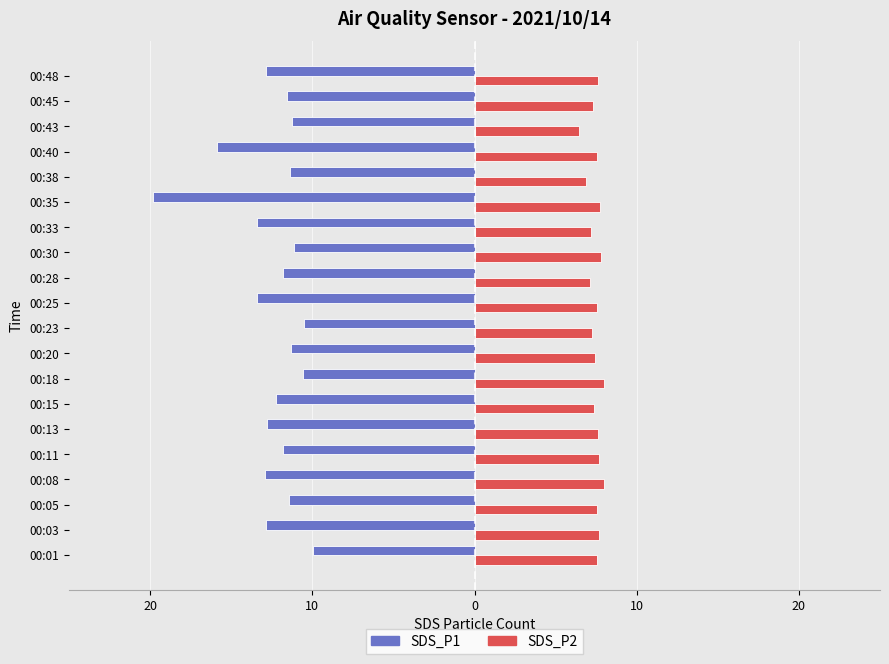

Reading right to left, what are all the values shown in this chart?

SDS_P1: -12.9	-11.6	-11.3	-15.9	-11.4	-19.8	-13.4	-11.1	-11.8	-13.4	-10.5	-11.3	-10.6	-12.2	-12.8	-11.8	-12.9	-11.4	-12.9	-10.0
SDS_P2: 7.6	7.3	6.5	7.6	6.9	7.7	7.2	7.8	7.1	7.5	7.2	7.4	8.0	7.4	7.6	7.7	8.0	7.6	7.7	7.5